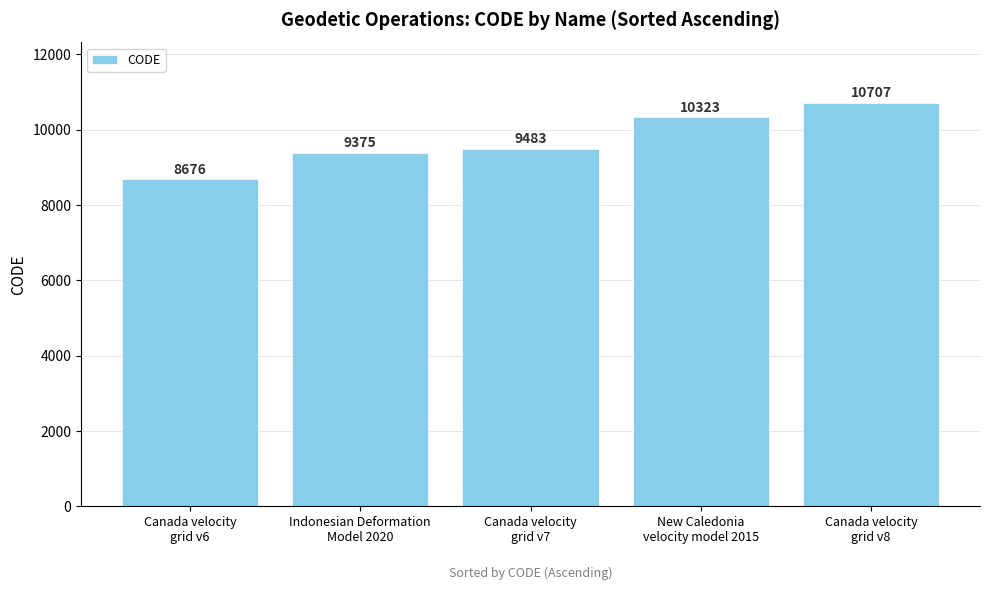

What value does the data have at Canada velocity
grid v6, to the nearest 10?

8680